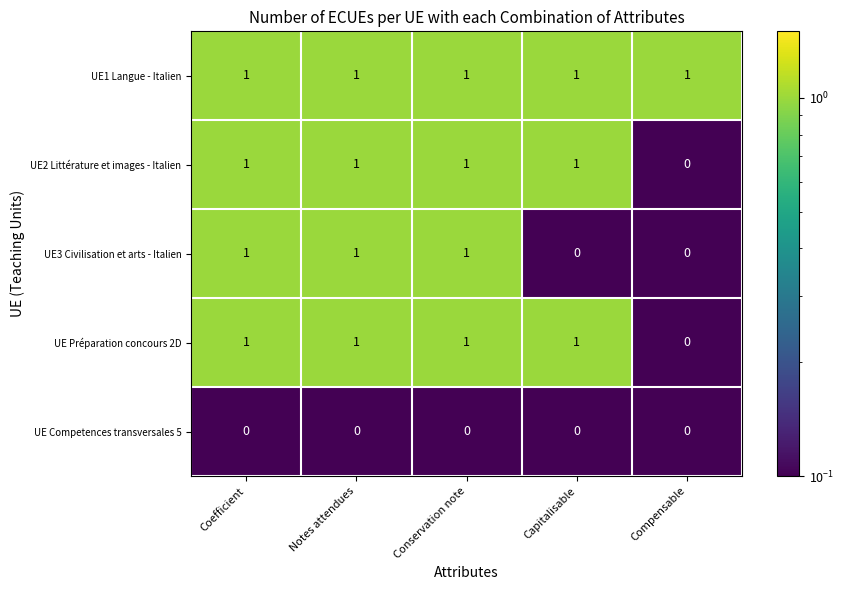

What is the sum of all UE2 Littérature et images - Italien values?

4